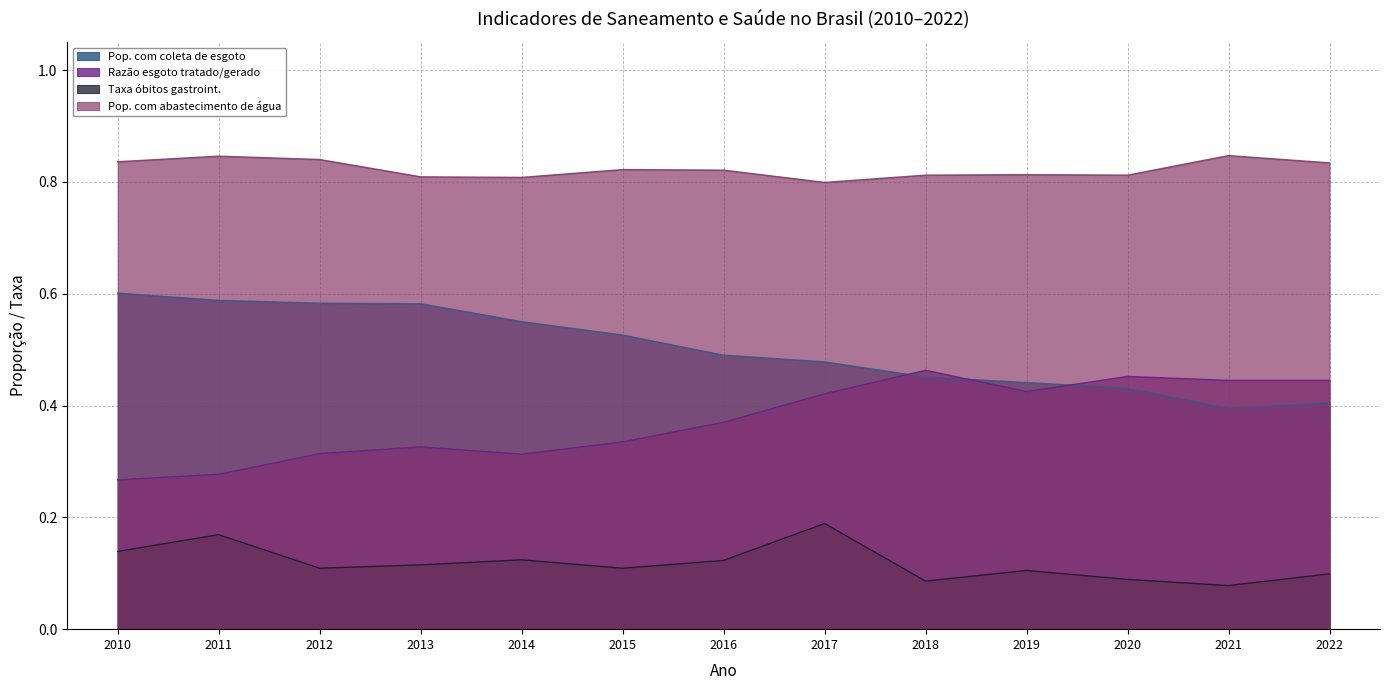

True or false: Pop. com coleta de esgoto and Taxa óbitos gastroint. cross at least once.

False